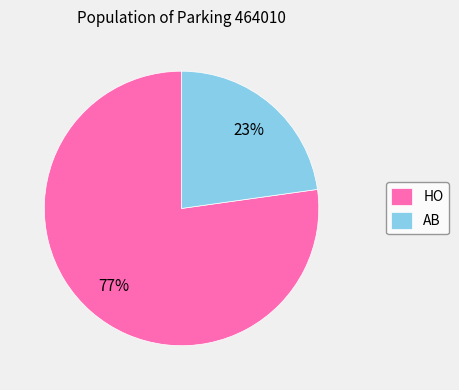

Which category has the biggest portion of the pie?

HO